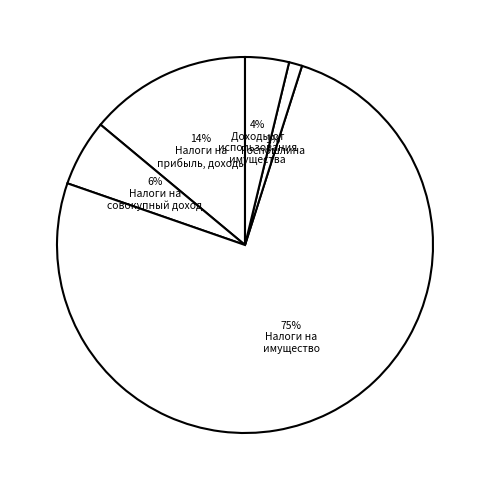

How many segments does this pie chart have?

5